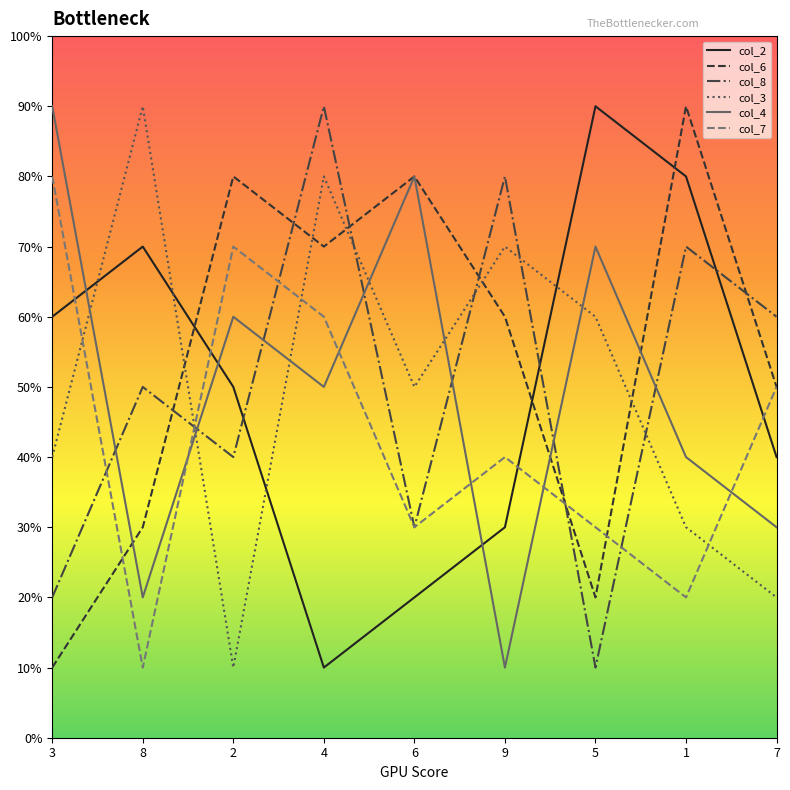

Is this an area chart (filled region under the line)?

No